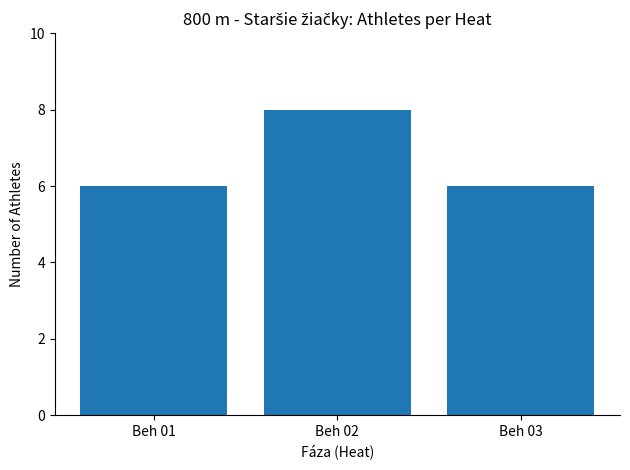

What is the greatest value displayed?

8